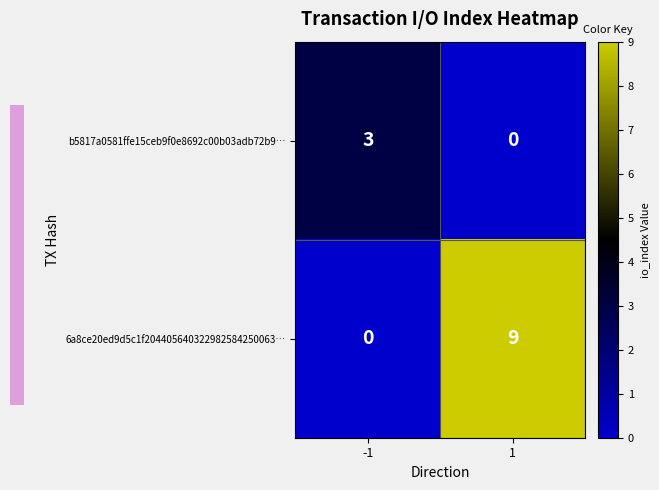

Which series changed the most between -1 and 1?

6a8ce20ed9d5c1f204405640322982584250063…